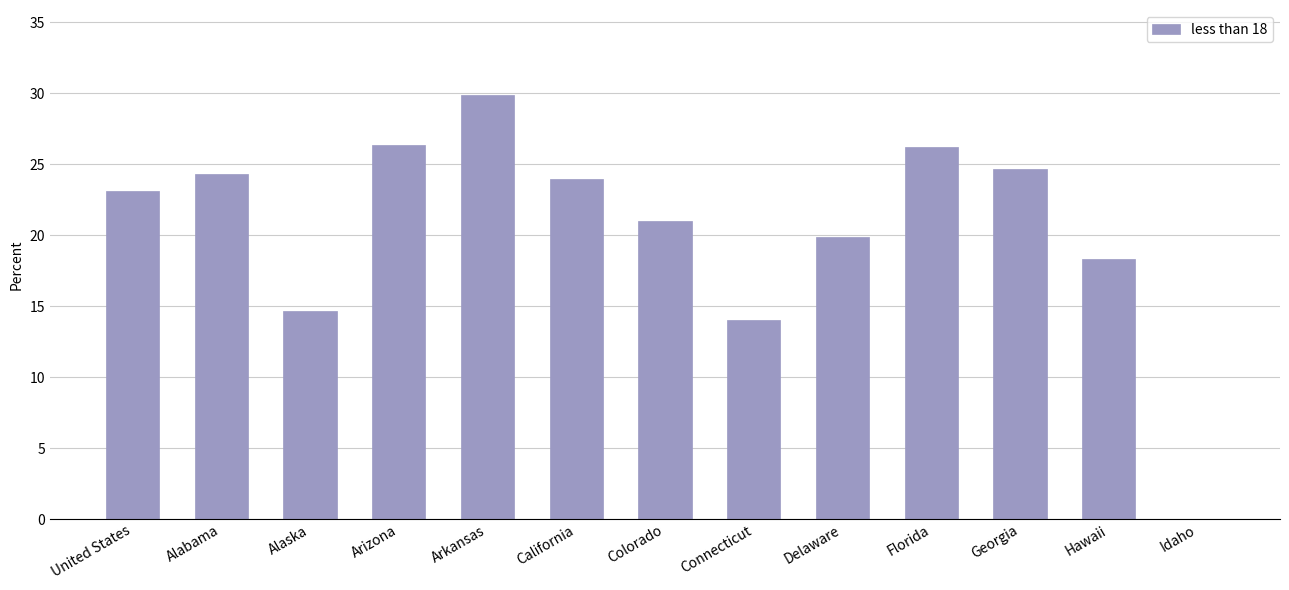

What is the sum of all values?

266.5